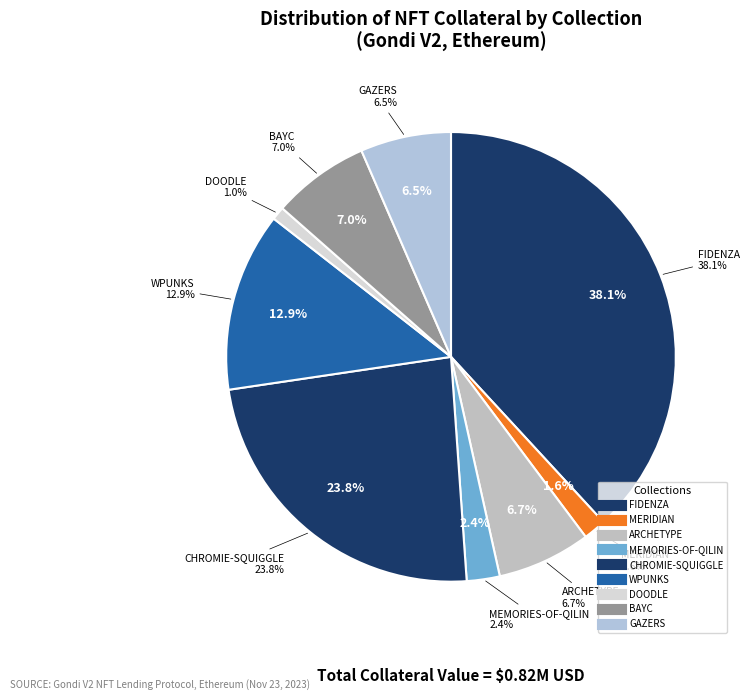

How much of the chart is everything except GAZERS?

93.5%